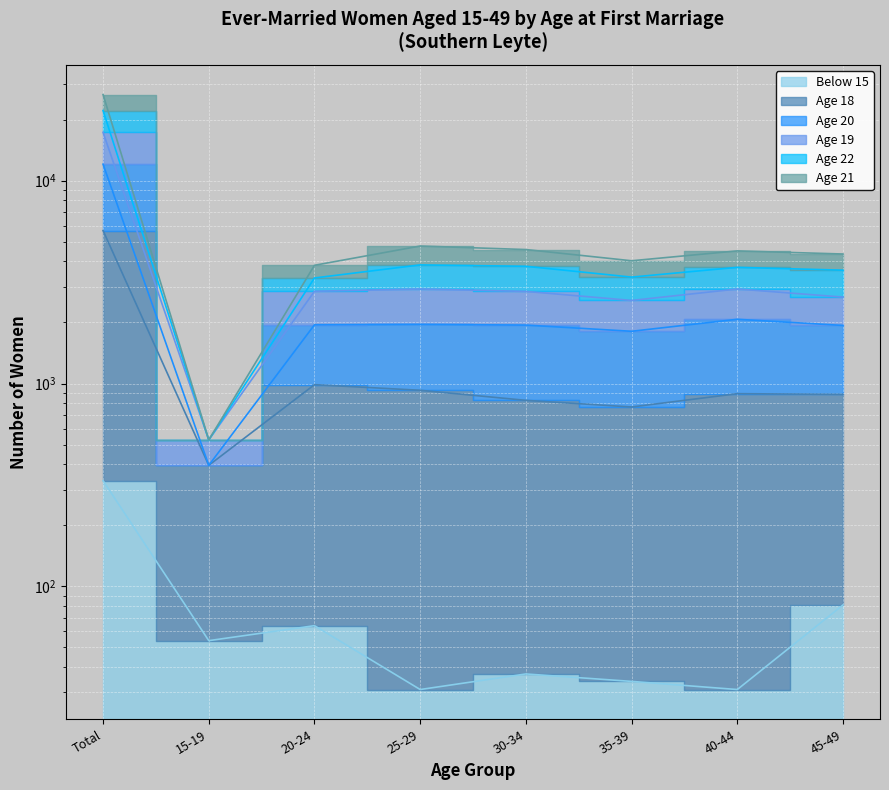

Rank the categories by Age 18 value from highest to lowest.

Total, 20-24, 25-29, 40-44, 45-49, 30-34, 35-39, 15-19